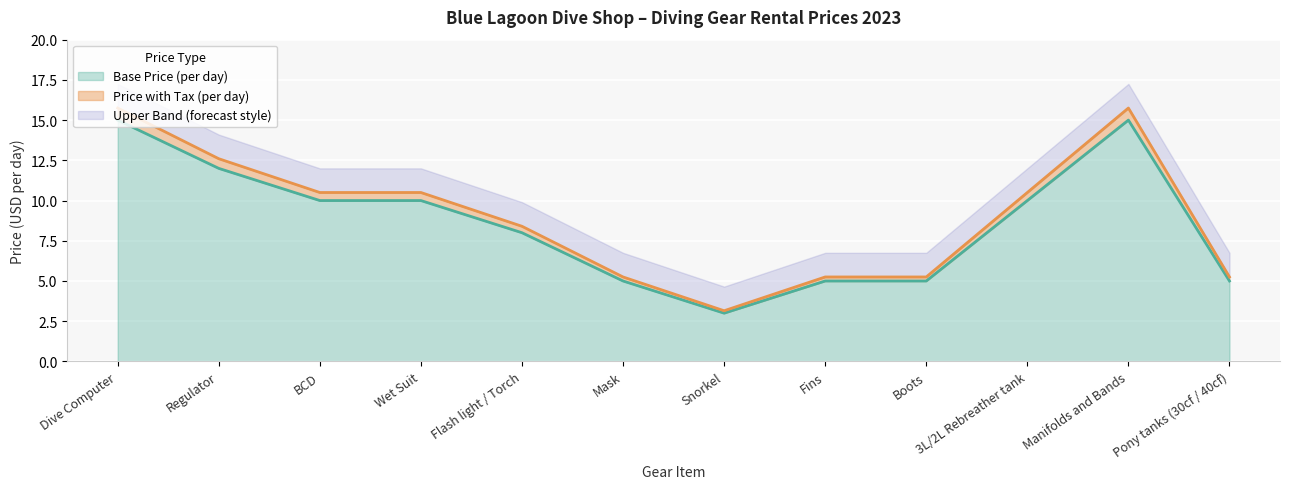

What is the sum of the Base Price (per day) values at Mask and Fins?

10.0